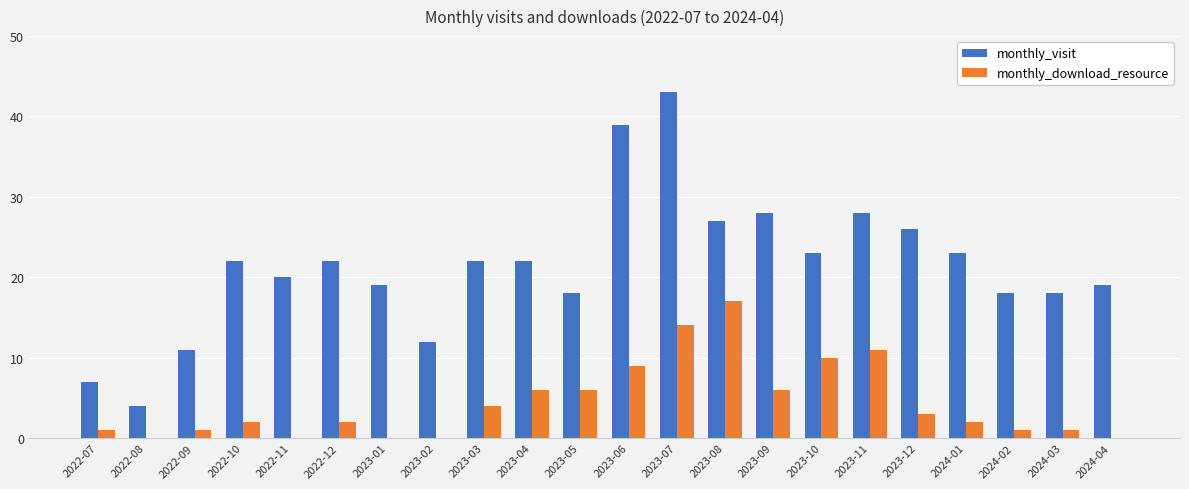

What is the sum of all monthly_download_resource values?

96